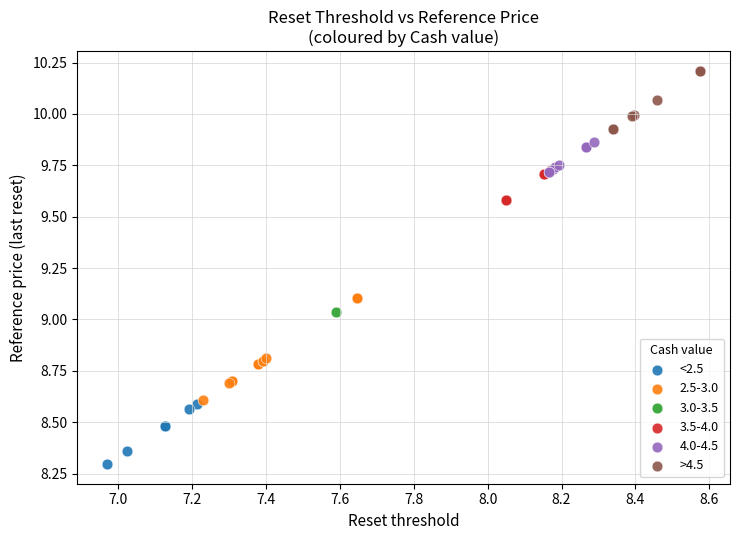

What are all the series names shown in the legend?

<2.5, 2.5-3.0, 3.0-3.5, 3.5-4.0, 4.0-4.5, >4.5